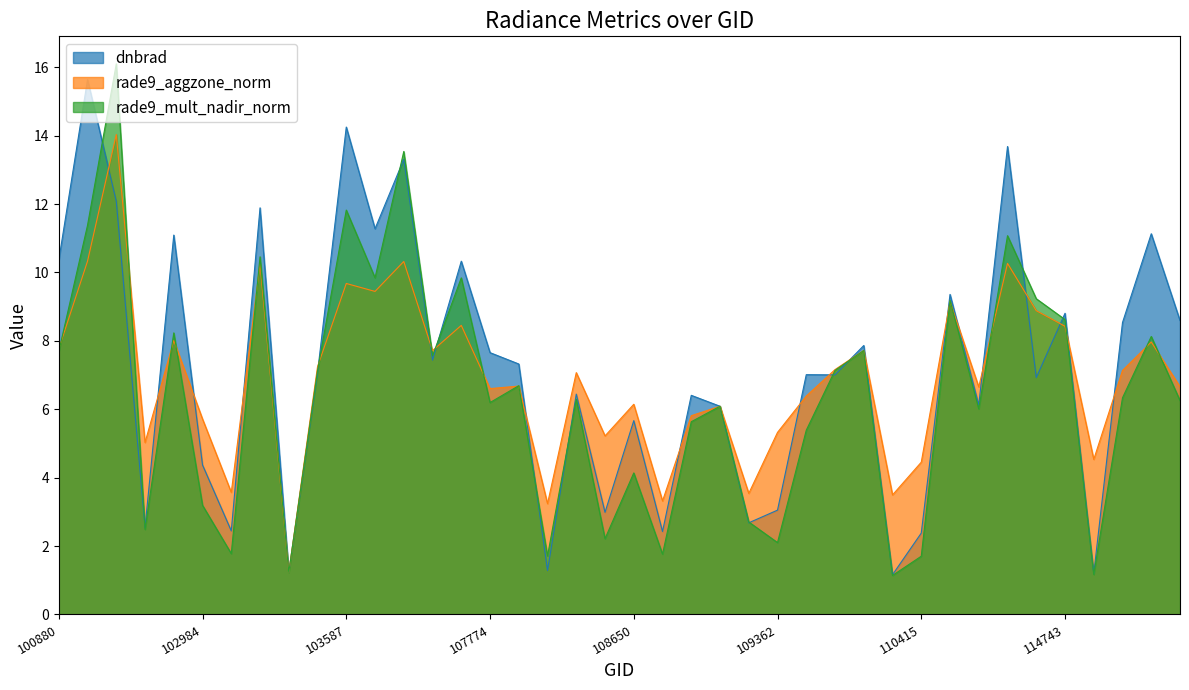

What is the minimum value for dnbrad?

1.2